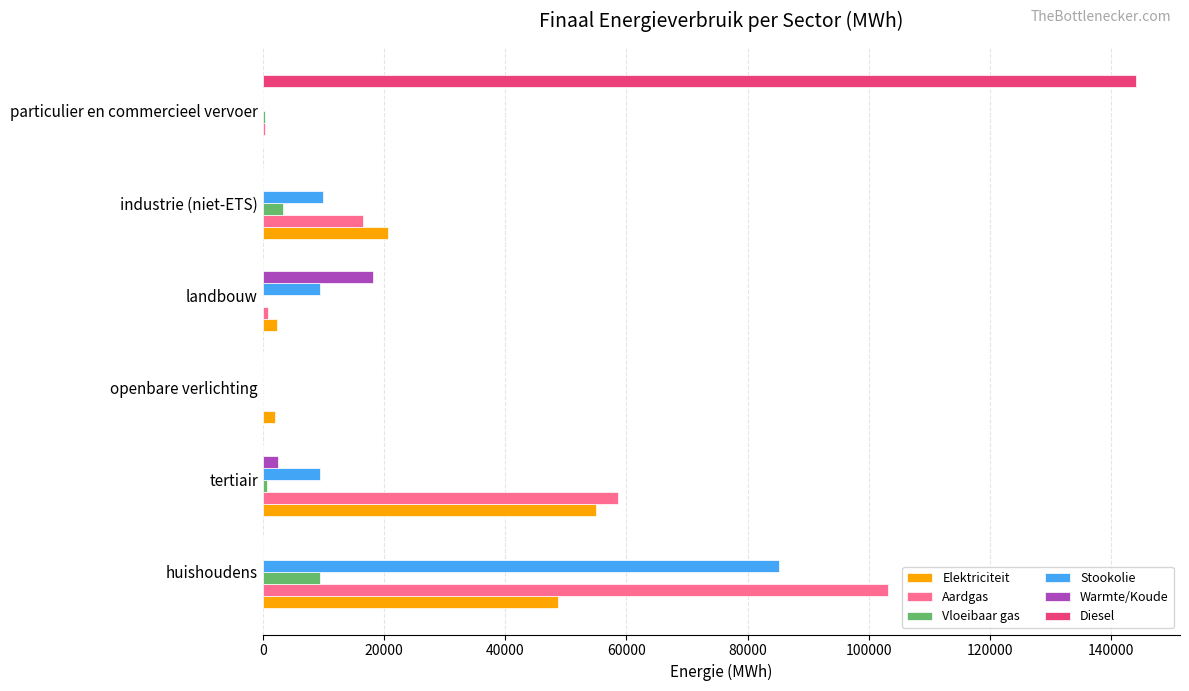

What are all the series names shown in the legend?

Elektriciteit, Aardgas, Vloeibaar gas, Stookolie, Warmte/Koude, Diesel